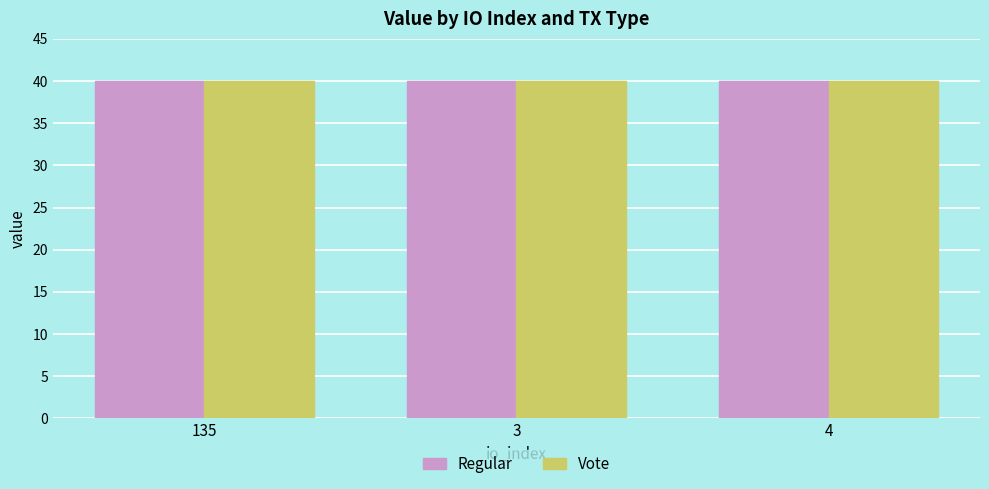

Is it true that Regular equals 40.0 at 135?

True